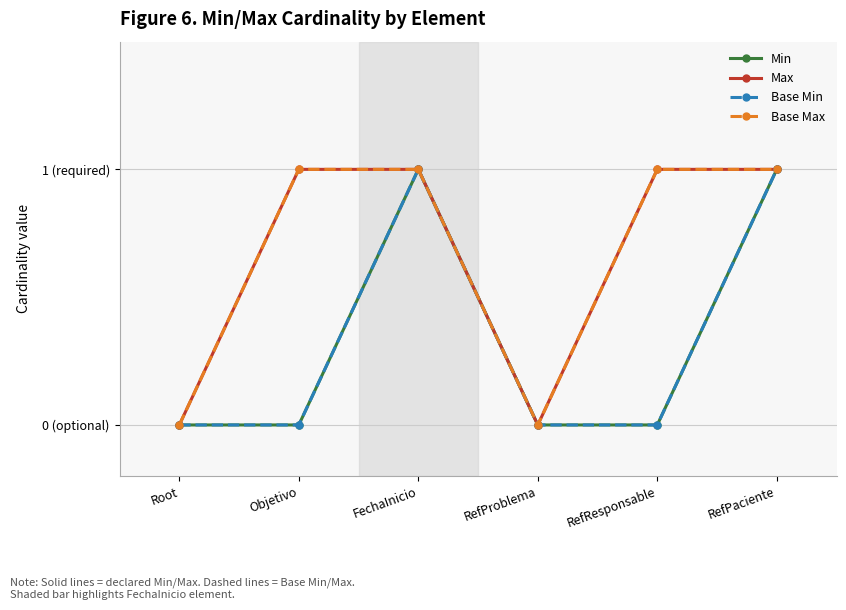

The value of Min at Objetivo is 0. True or false?

True